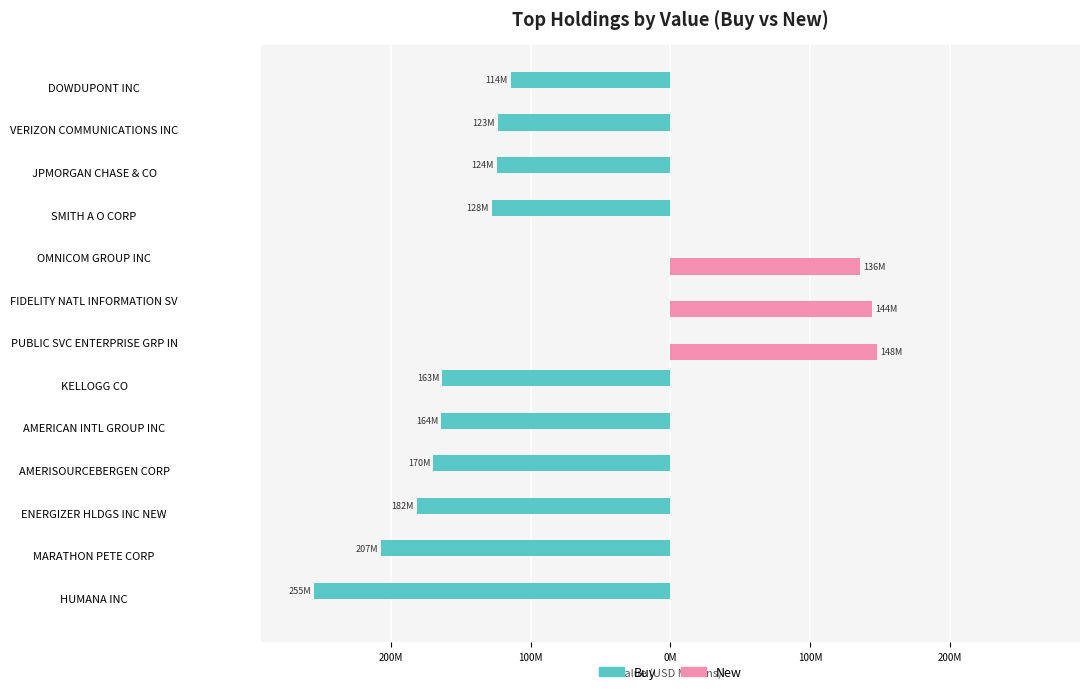

What are all the series names shown in the legend?

Buy, New